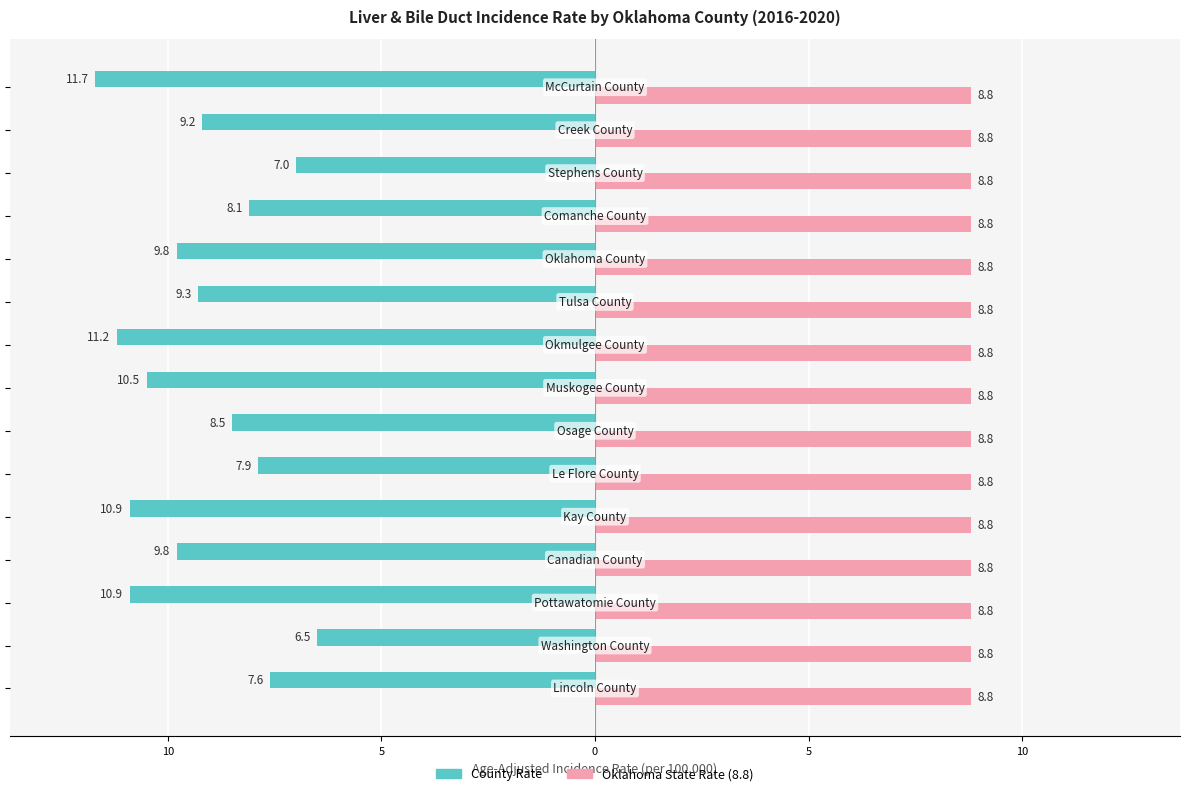

What are all the series names shown in the legend?

County Rate, Oklahoma State Rate (8.8)